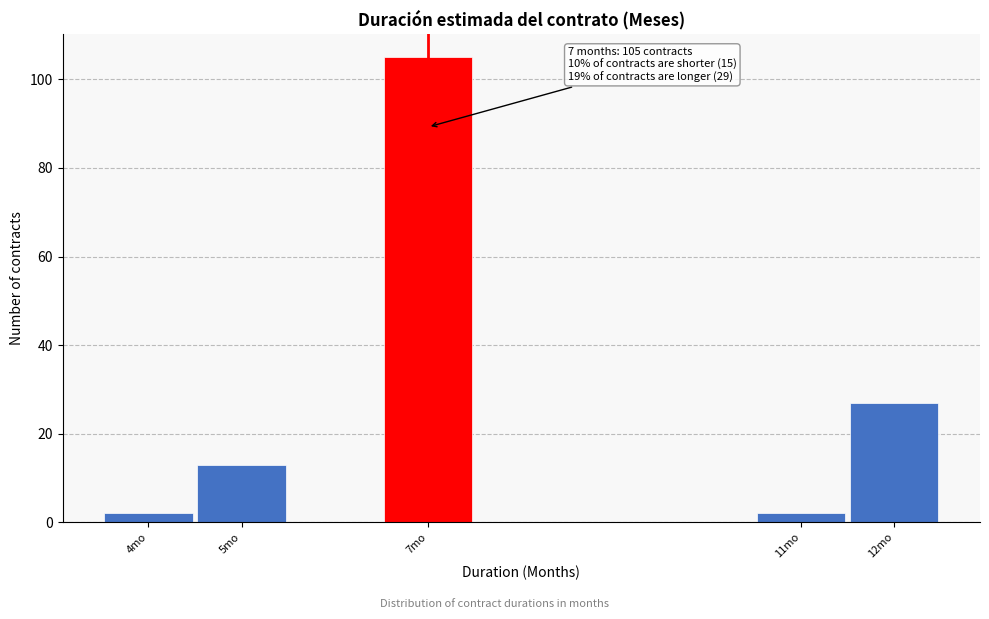

Over which range of the x-axis is the bar tallest?

6.5 to 7.5